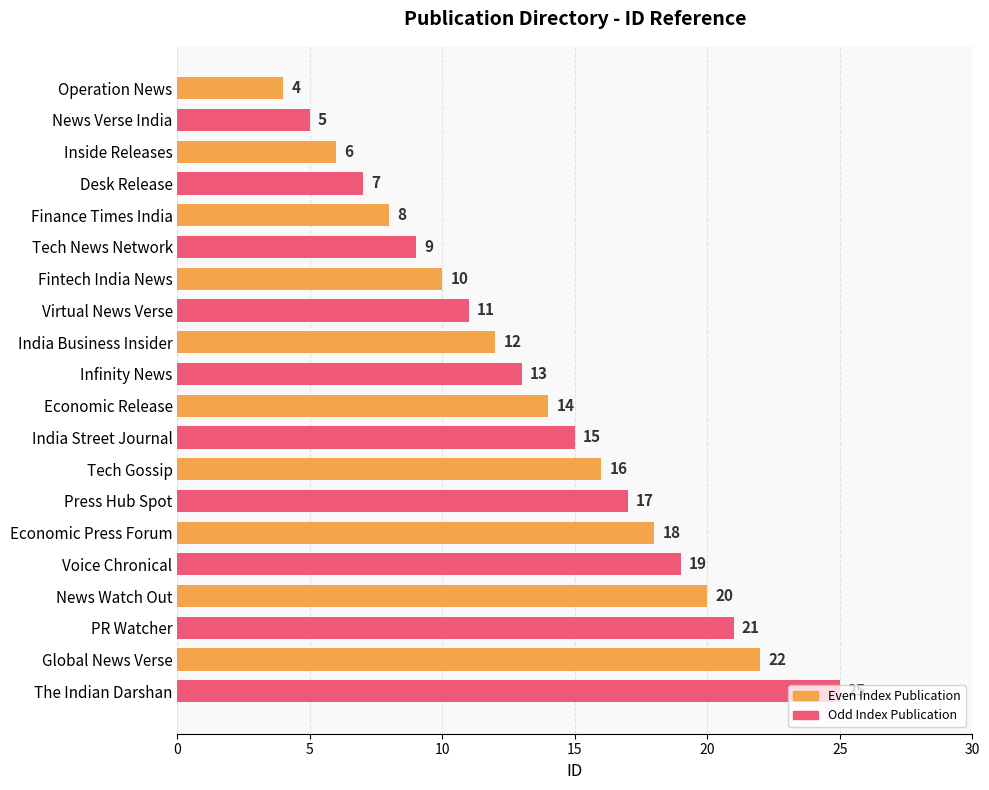

How many data points are less than 14?

10